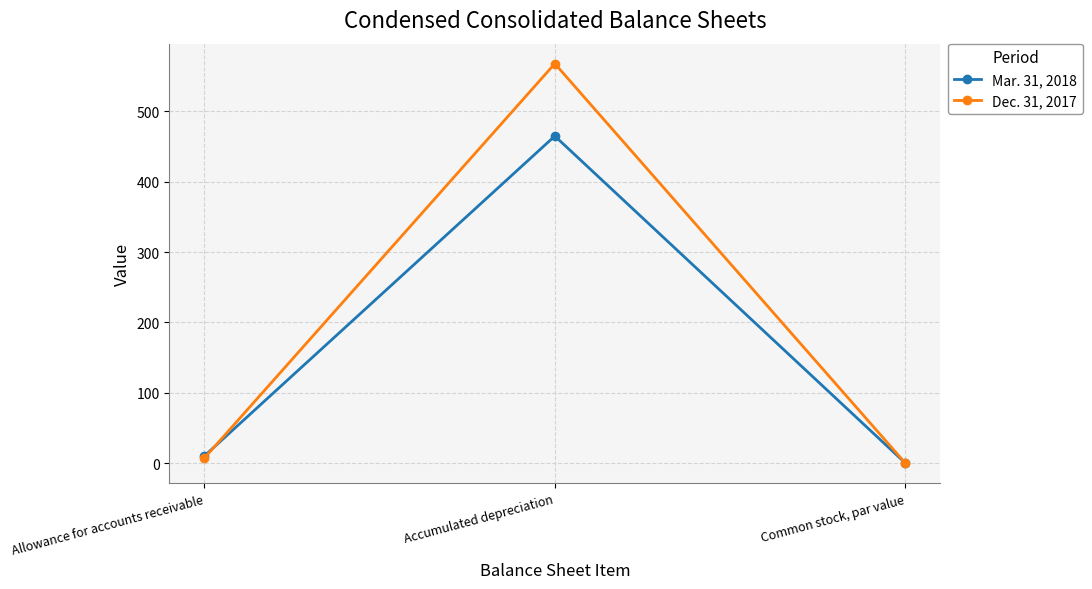

Is it true that Dec. 31, 2017 equals 568 at Accumulated depreciation?

True